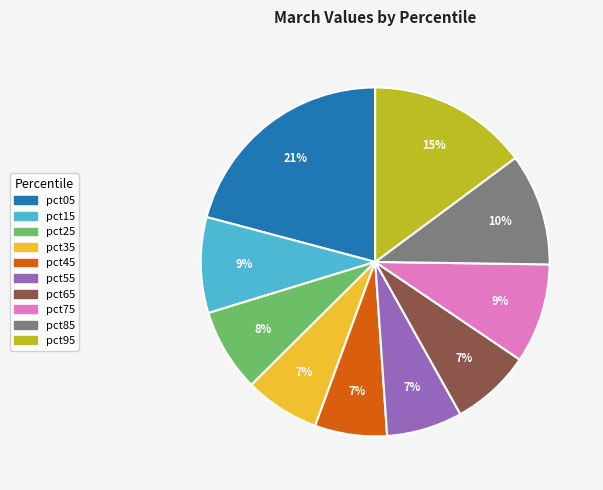

What is the largest slice in the pie chart?

pct05